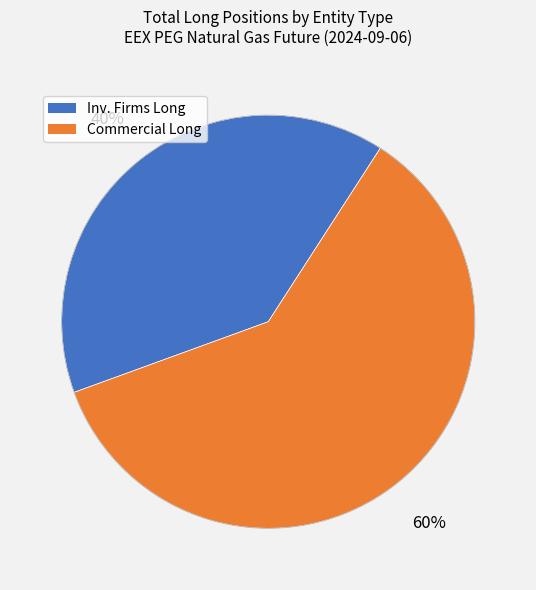

Does any single category account for the majority?

Yes